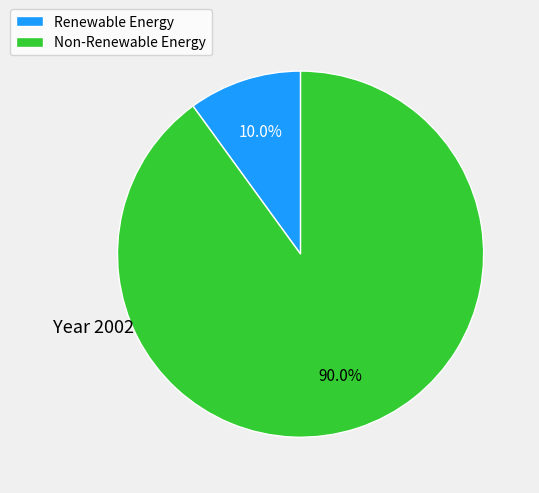

Which category accounts for the majority?

Non-Renewable Energy